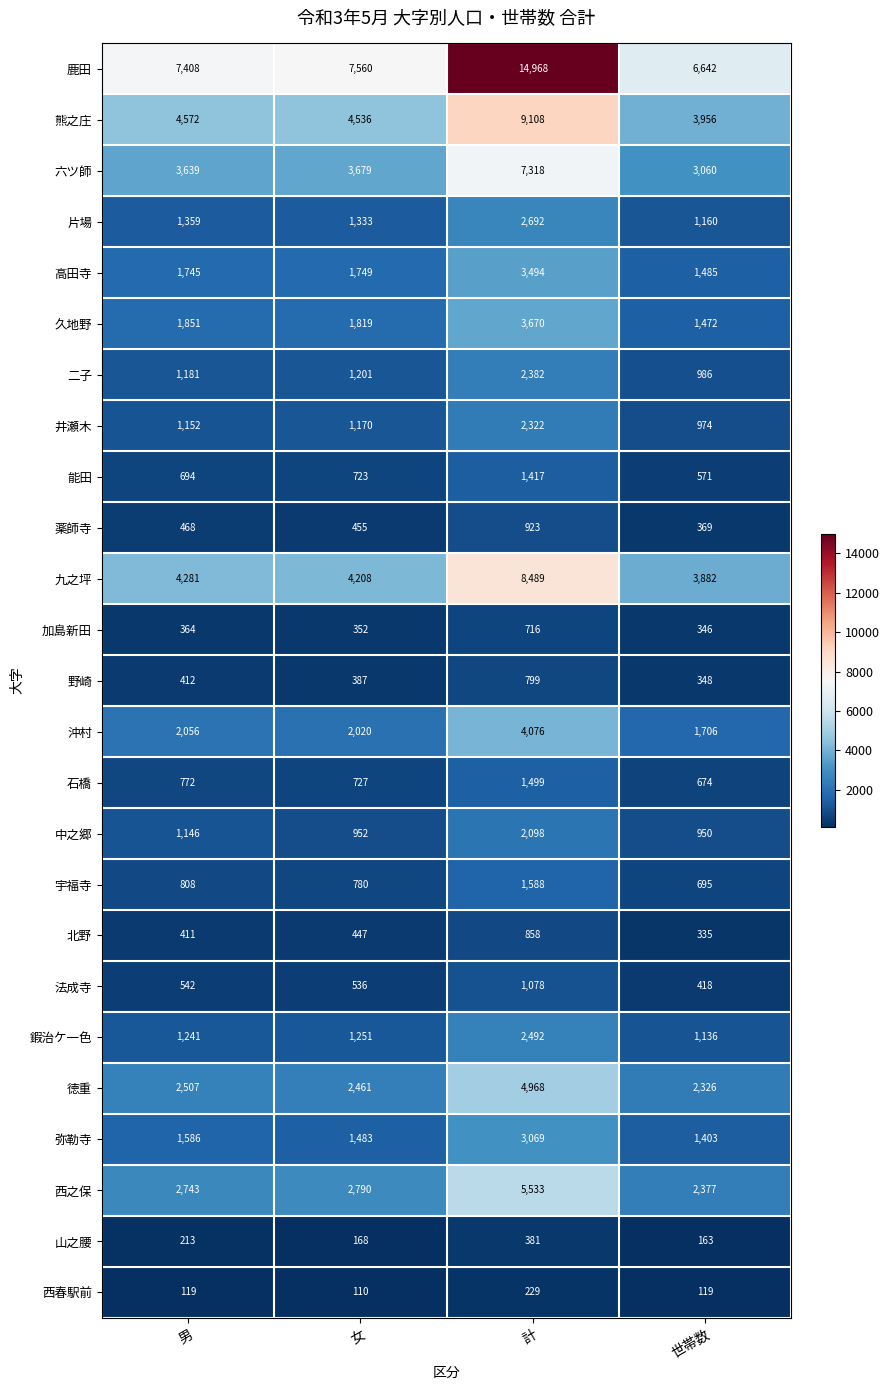

Which category has the lowest value across all series?

女